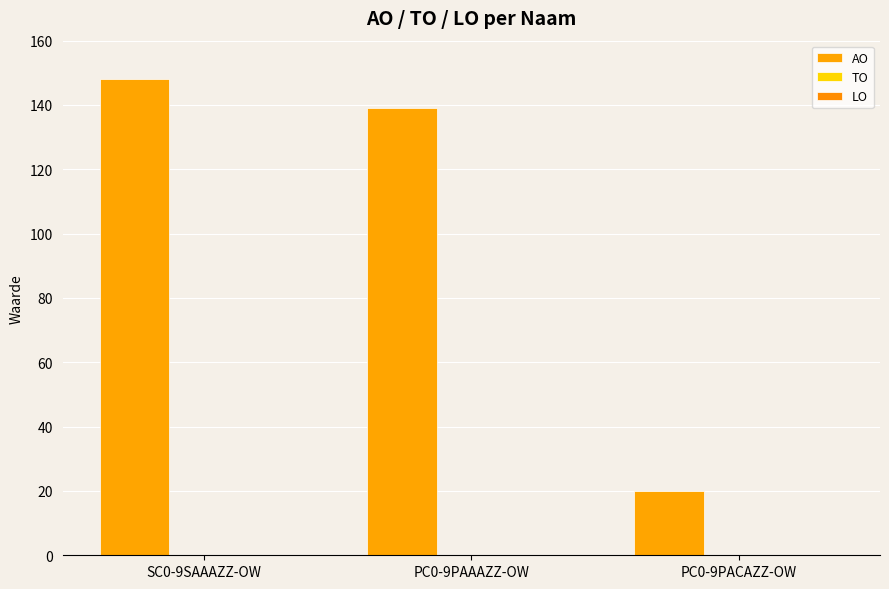

Count the number of categories in the chart.

3